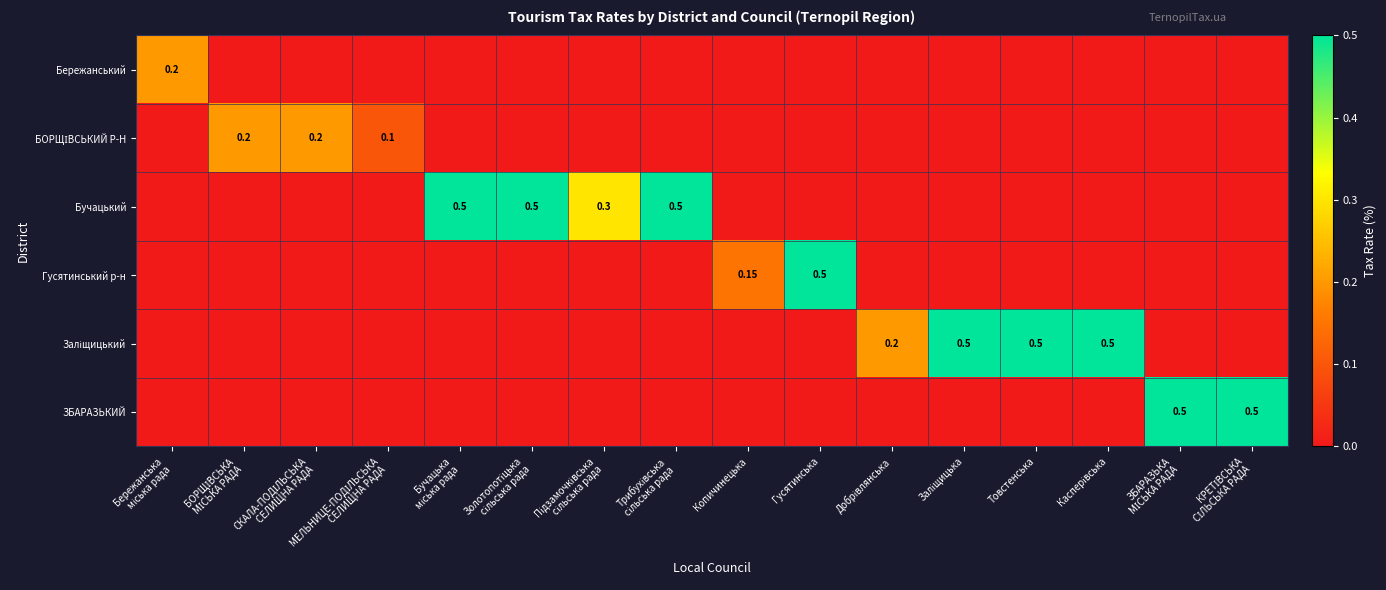

What is the sum of all Бучацький values?

1.8